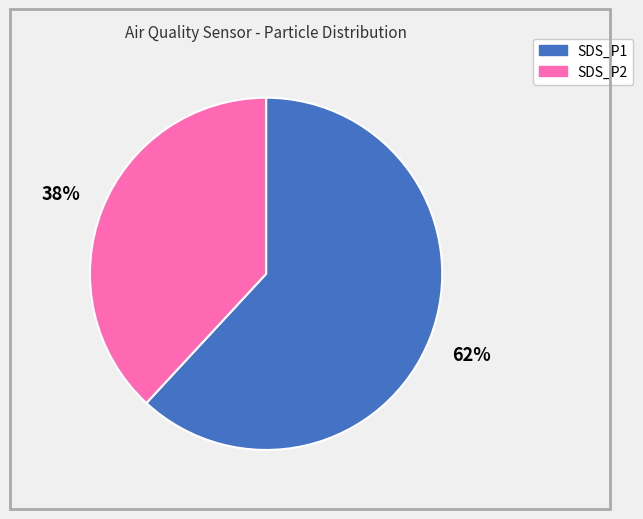

Which slice represents more than half of the pie?

SDS_P1